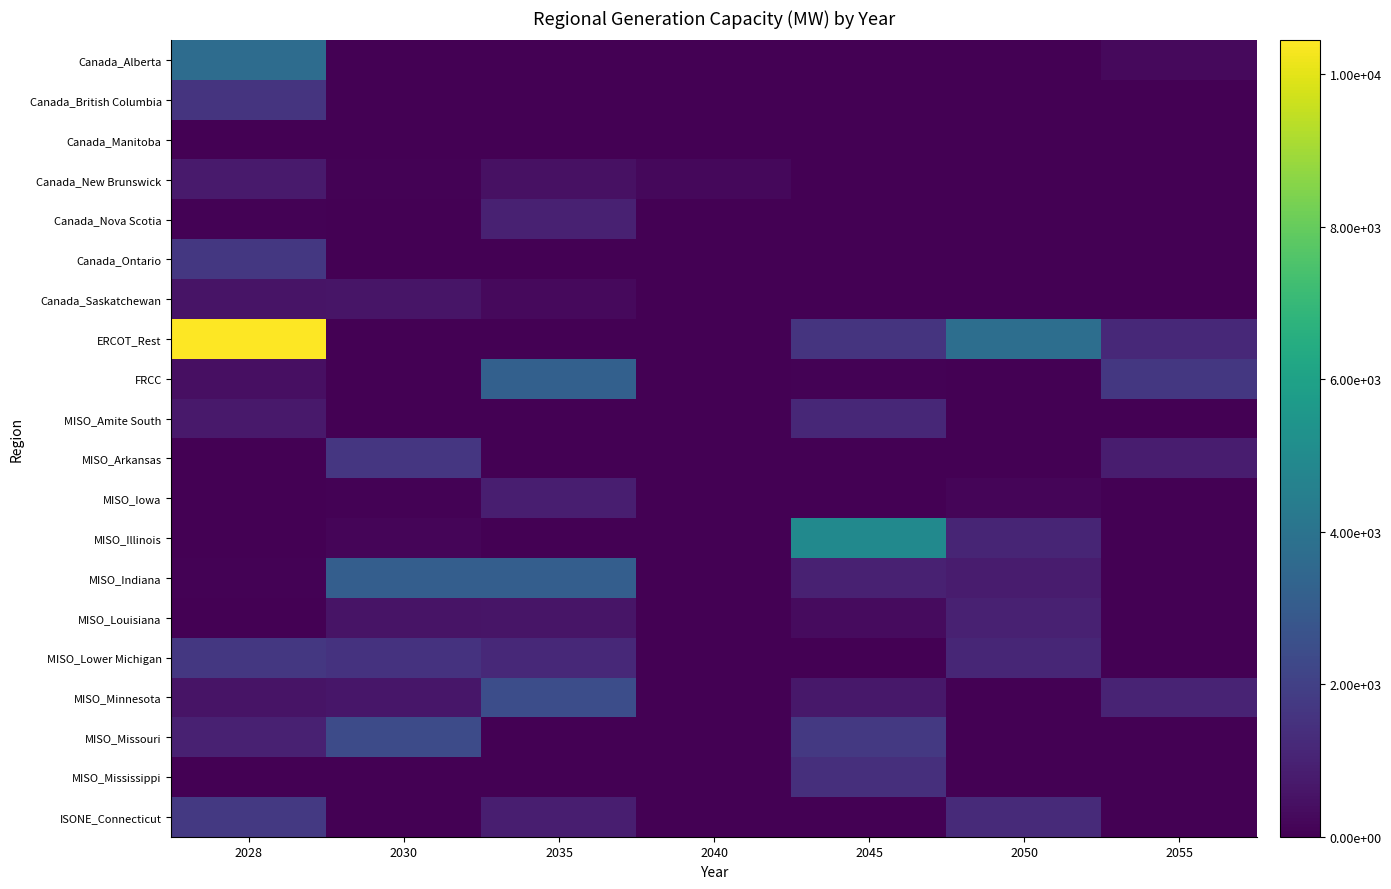

What is the total value across all series at 2035?

14067.0